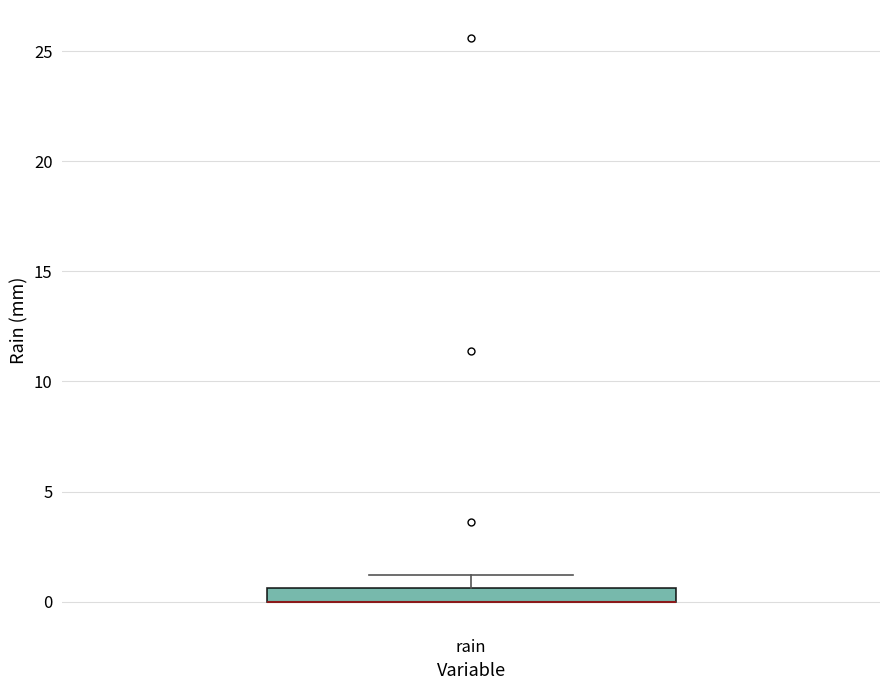

Where does the upper whisker of the box for rain end on the y-axis? The values are not printed on the chart, so give them approximately, as read against the axis.

1.0